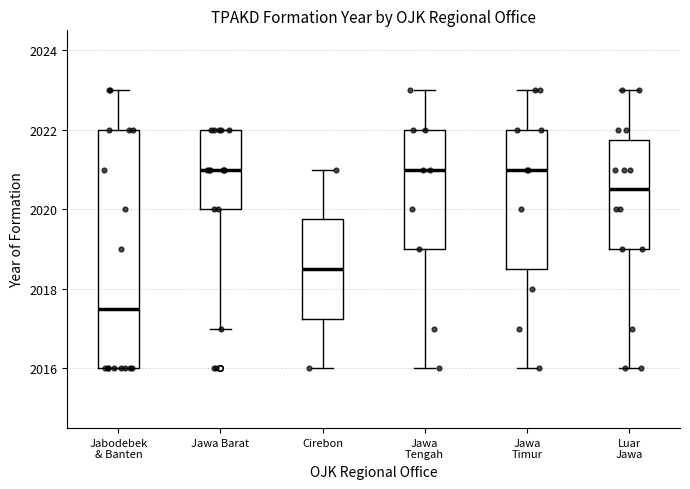

Which box is the tallest, from its lower edge to its upper edge?

Jabodebek & Banten